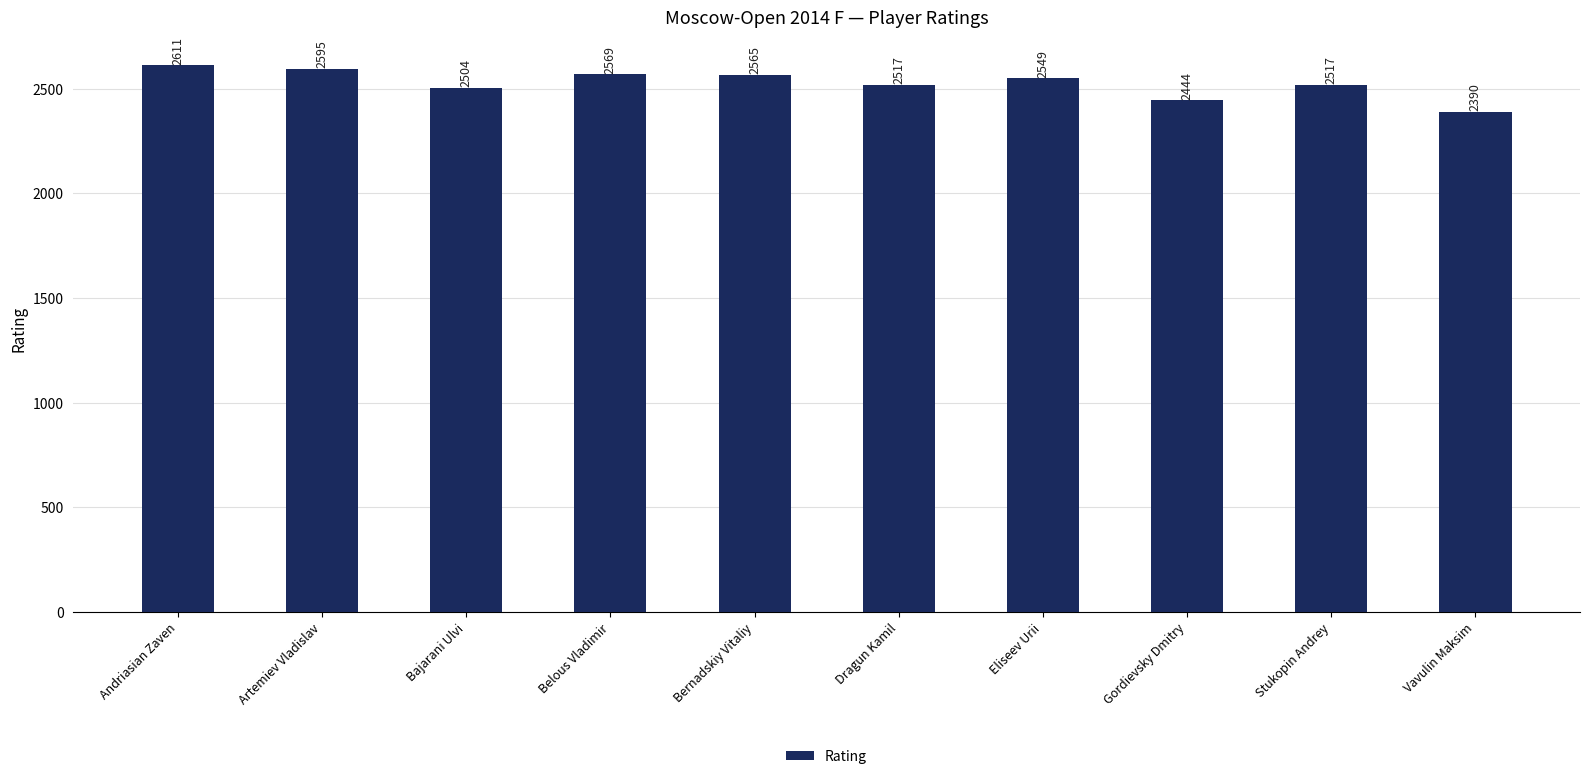

Reading right to left, transcribe all the data shown in this chart.

2390	2517	2444	2549	2517	2565	2569	2504	2595	2611